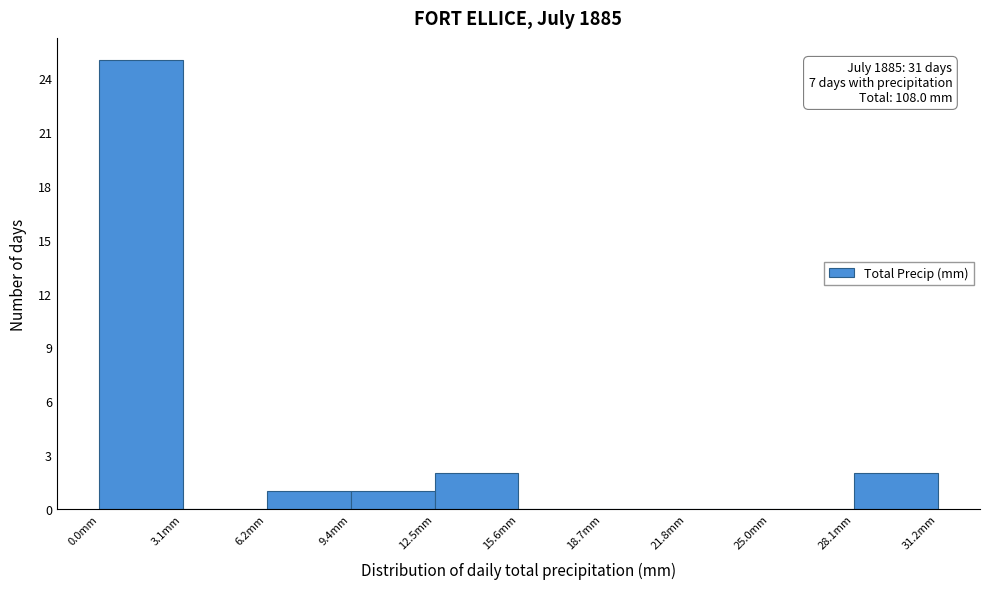

Which range on the x-axis has the tallest bar?

0.0 to 3.0